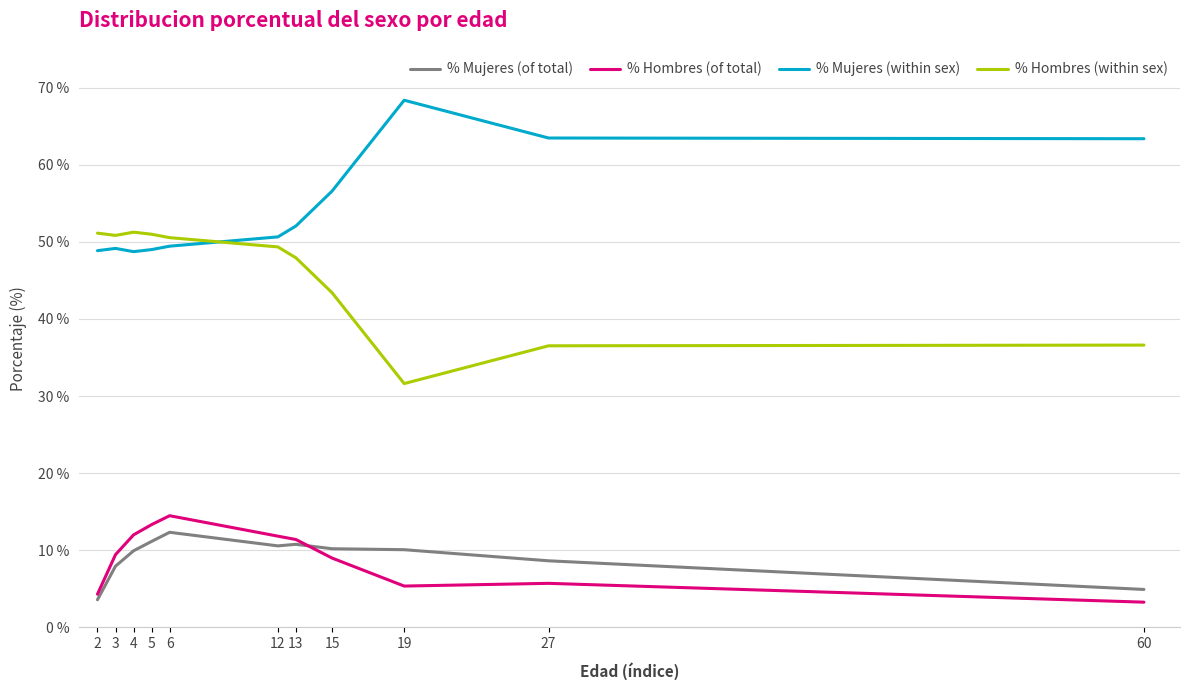

Where do % Hombres (within sex) and % Mujeres (within sex) first cross each other?

6 and 12